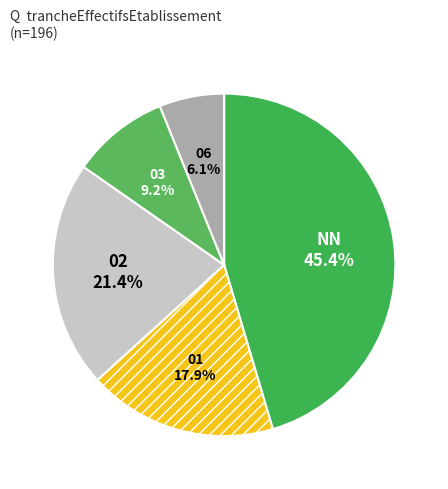

What is the ratio of the value at NN to the value at 01?

2.5